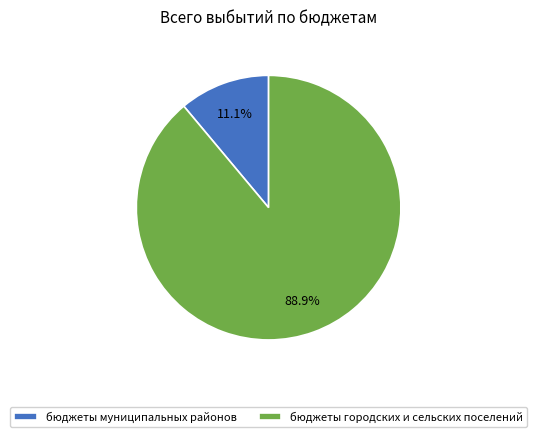

True or false: бюджеты муниципальных районов accounts for 22% of the total.

False